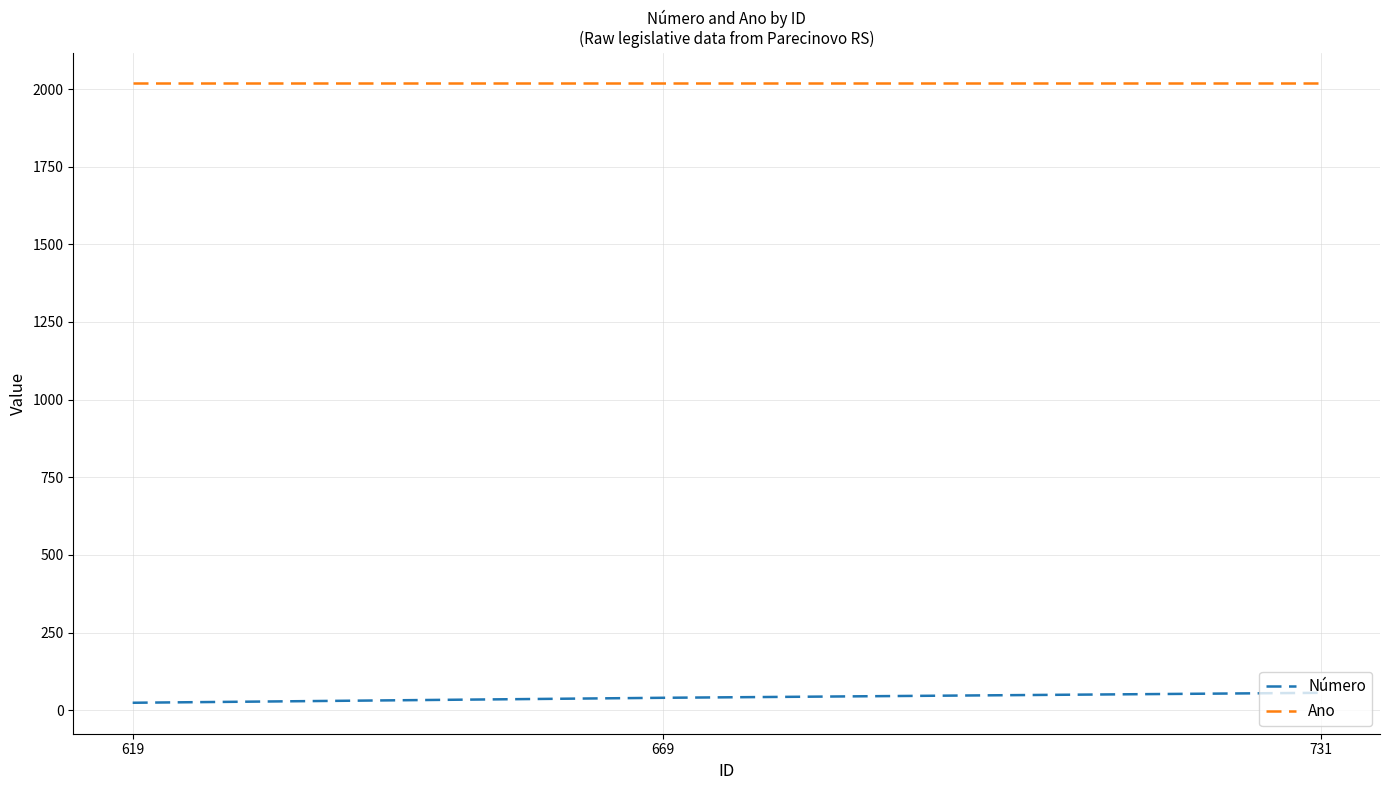

At 669, list the series in order from smallest to largest.

Número, Ano